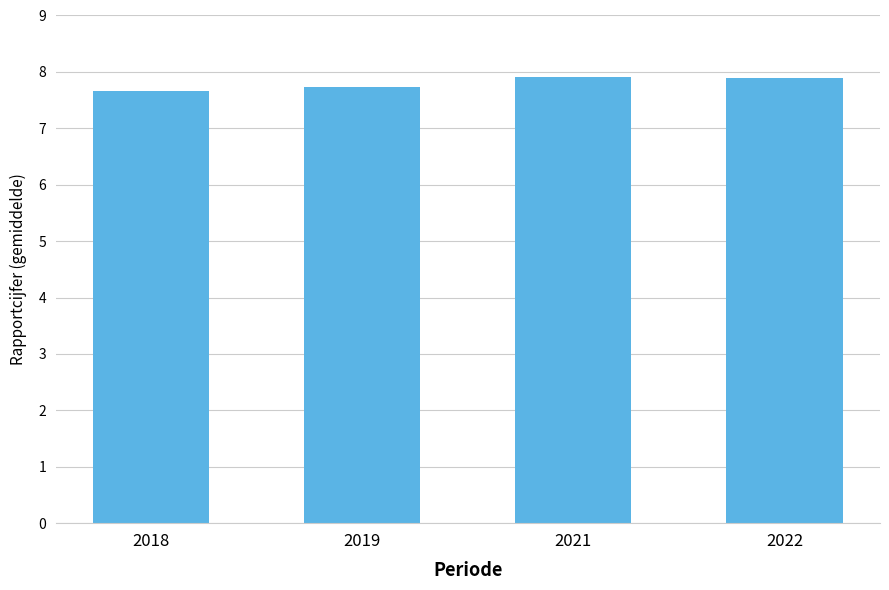

Does the chart contain stacked bars?

No